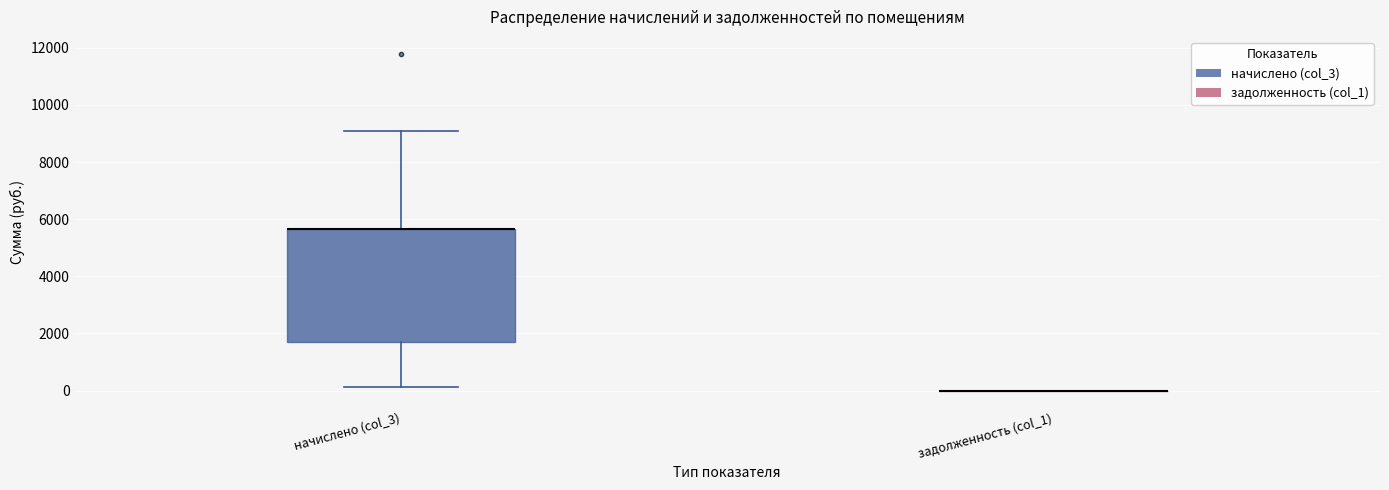

Comparing the boxes themselves (not the whiskers), which one is the tallest?

начислено (col_3)